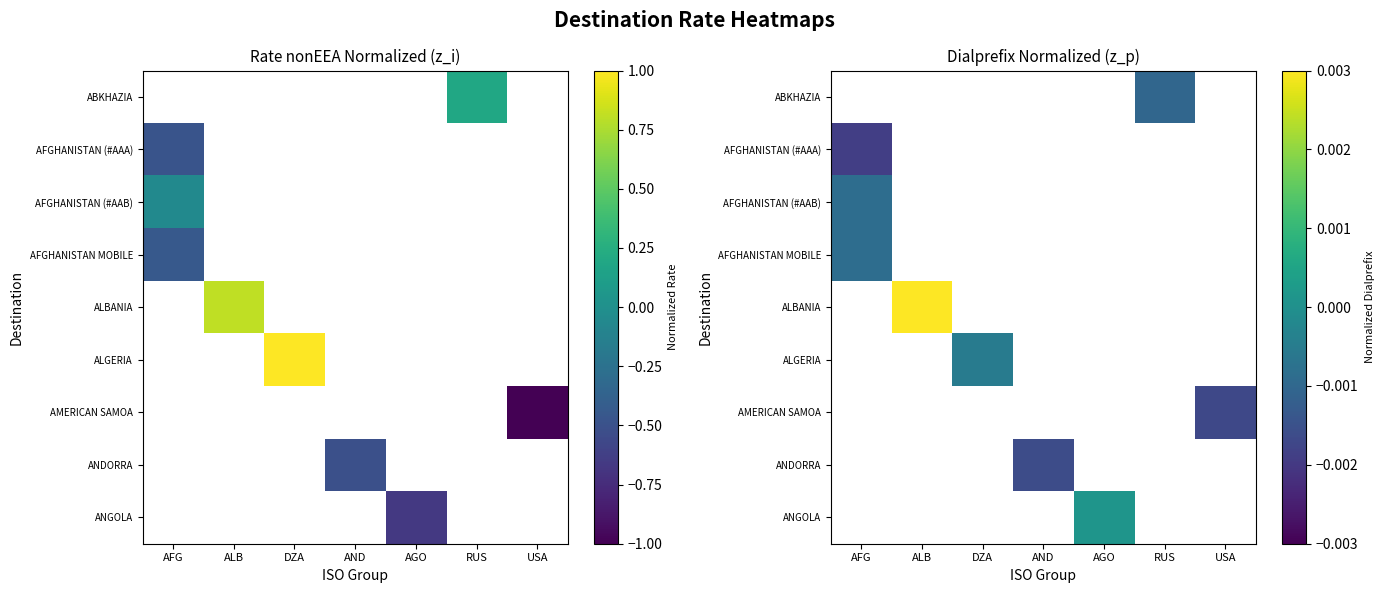

List the series in order of their peak value, lowest first.

ABKHAZIA, AFGHANISTAN (#AAA), AFGHANISTAN (#AAB), AFGHANISTAN MOBILE, ALBANIA, ALGERIA, AMERICAN SAMOA, ANDORRA, ANGOLA